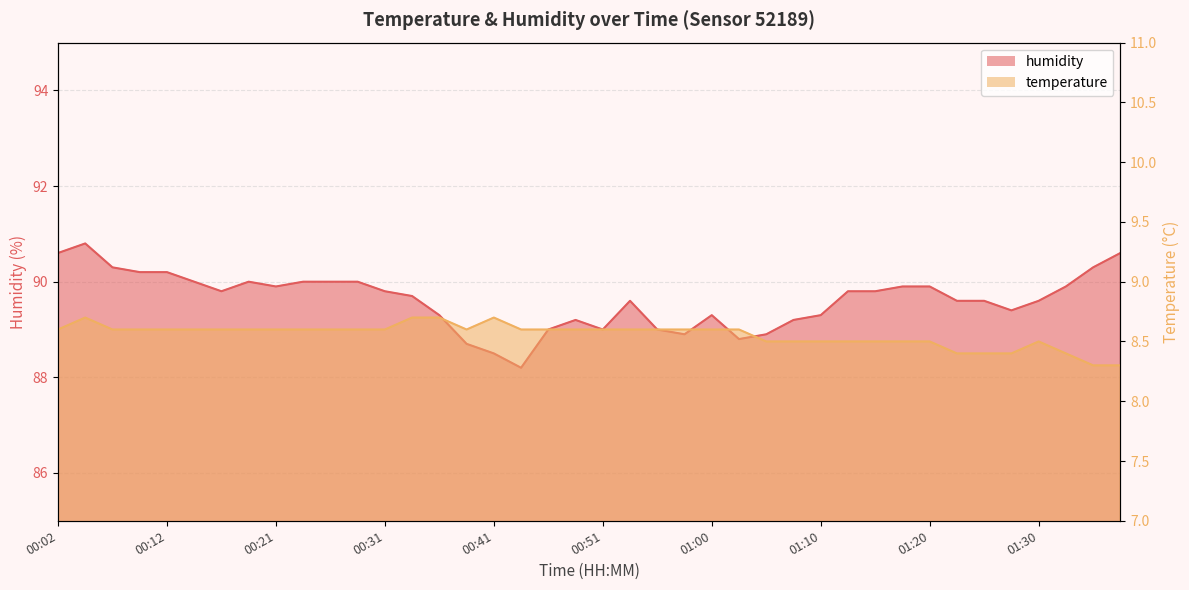

Which label corresponds to the largest value in the chart?

00:04